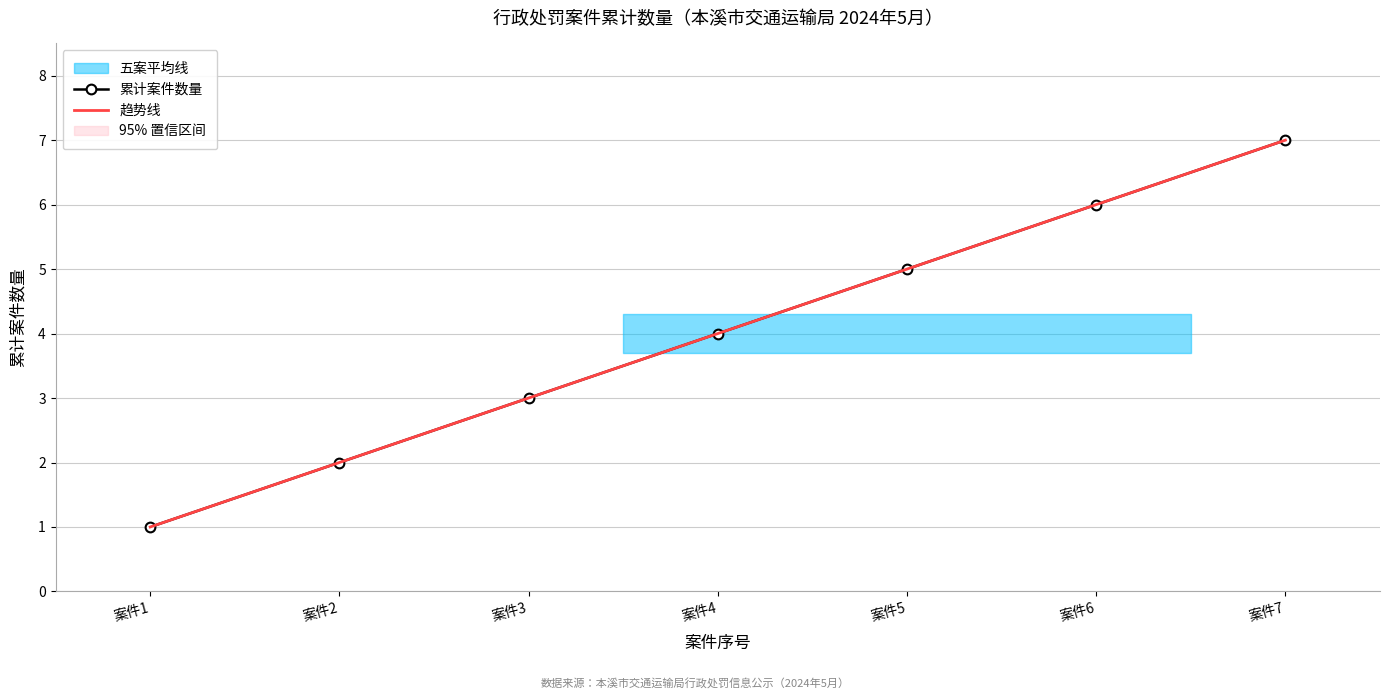

At which label does 累计案件数量 reach its minimum?

案件1